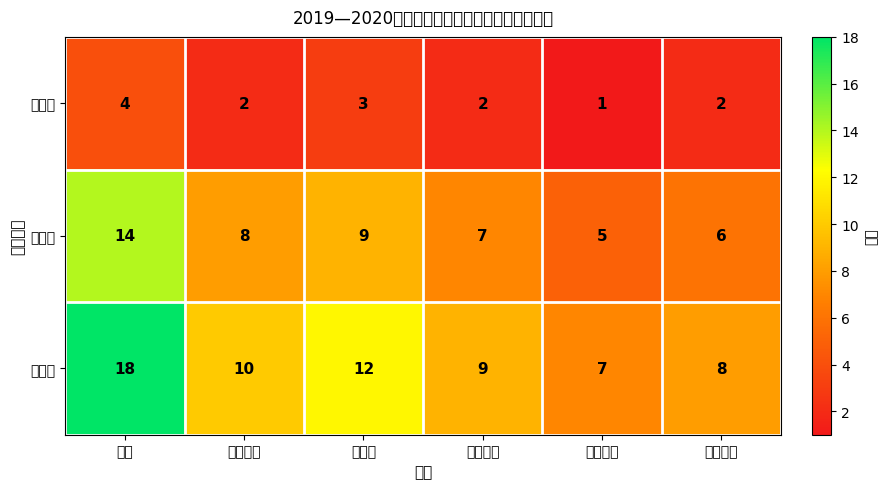

Reading right to left, transcribe all the data shown in this chart.

一等奖: 医学检验=2	制药工程=1	临床药学=2	中药学=3	药物制剂=2	药学=4
二等奖: 医学检验=6	制药工程=5	临床药学=7	中药学=9	药物制剂=8	药学=14
三等奖: 医学检验=8	制药工程=7	临床药学=9	中药学=12	药物制剂=10	药学=18